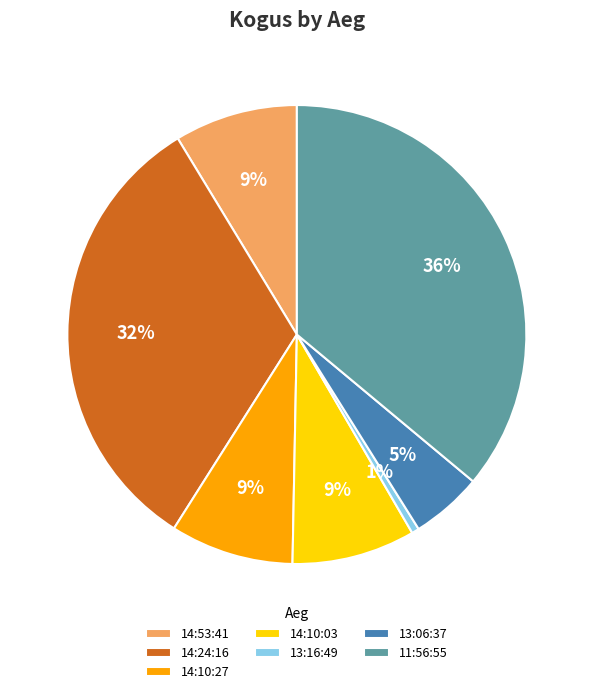

What percentage is the 13:16:49 slice, to the nearest percent?

1%